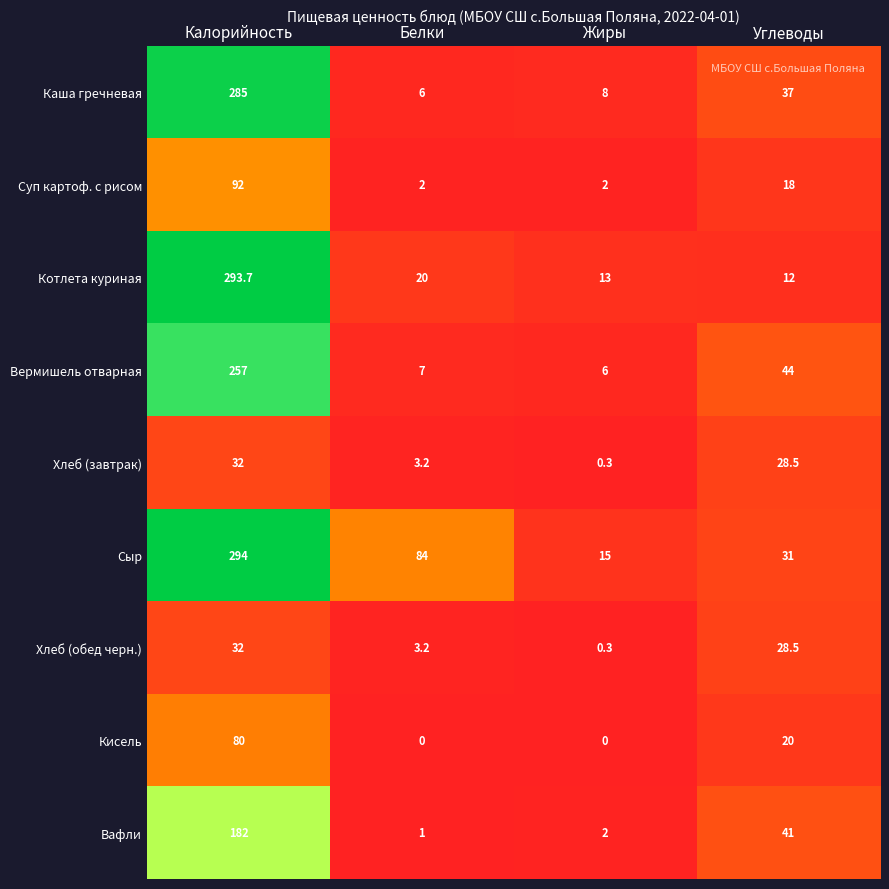

At which label does Каша гречневая first exceed 37?

Калорийность